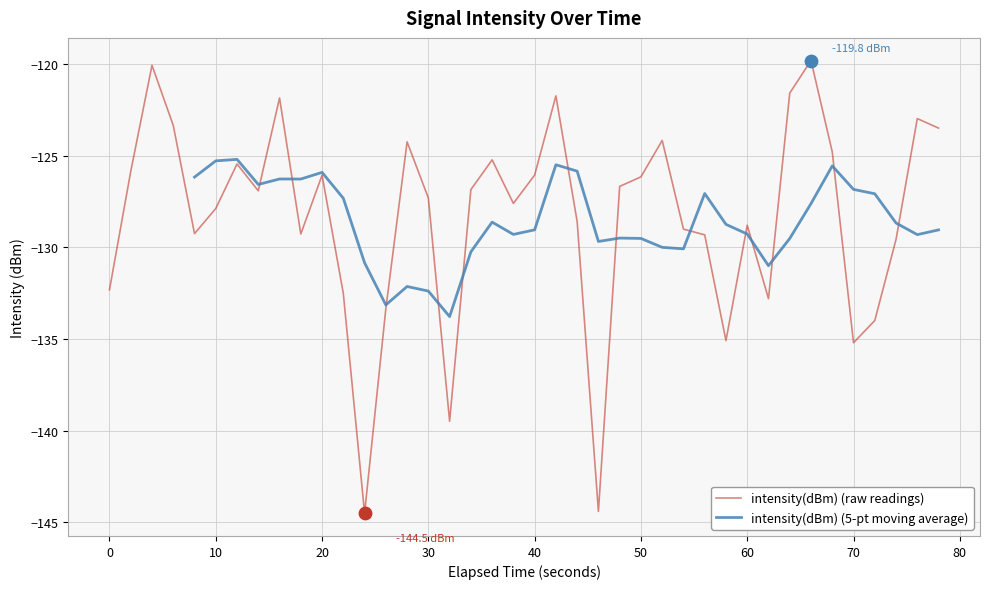

The intensity(dBm) (raw readings) series shows -126.1 at 40. True or false?

True